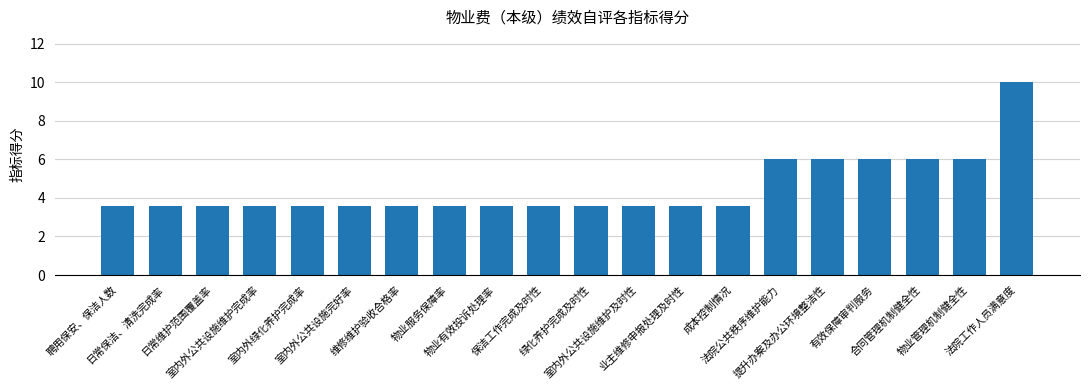

The value at 室内外公共设施维护及时性 is 0.9. True or false?

False